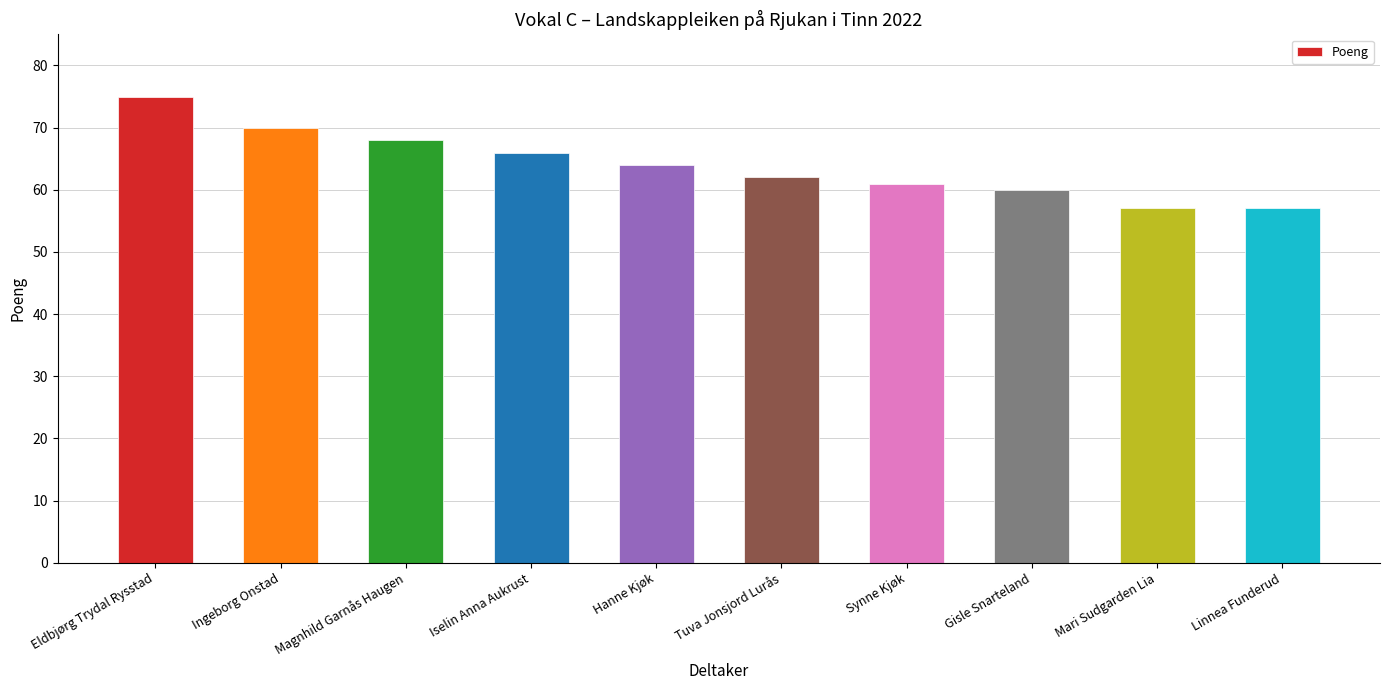

Where is the data nearest to the value 66?

Iselin Anna Aukrust